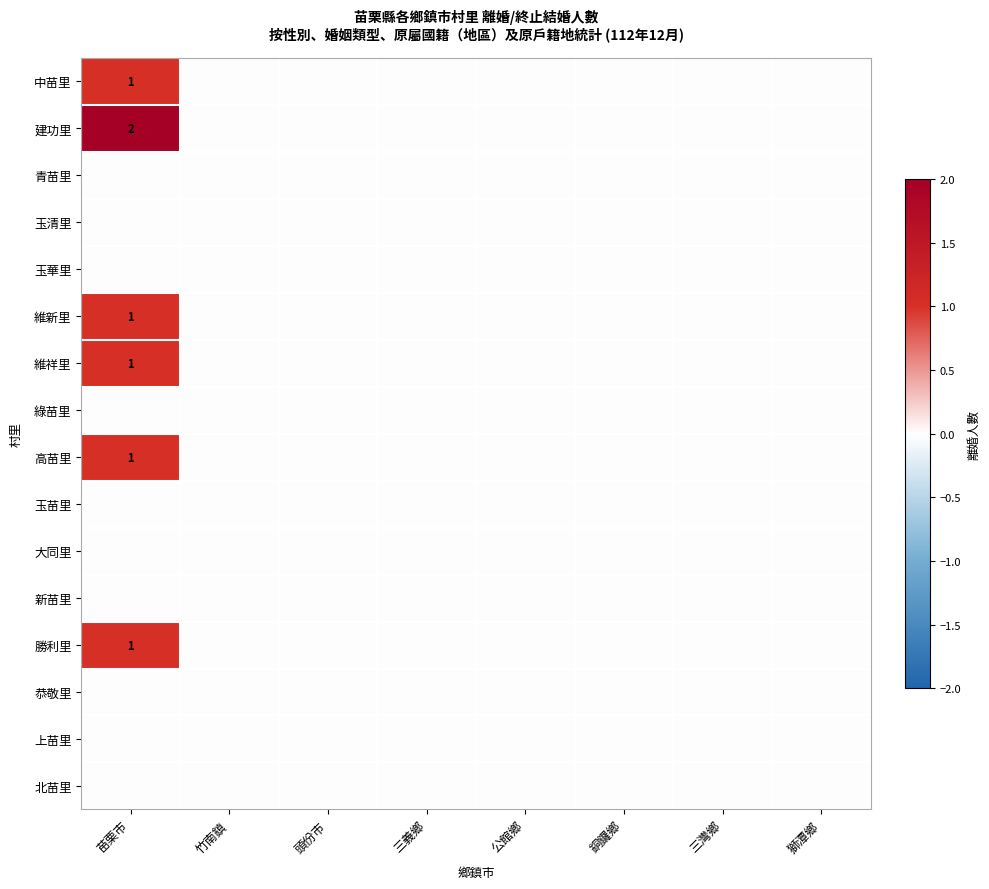

The 維新里 series shows 2 at 苗栗市. True or false?

False